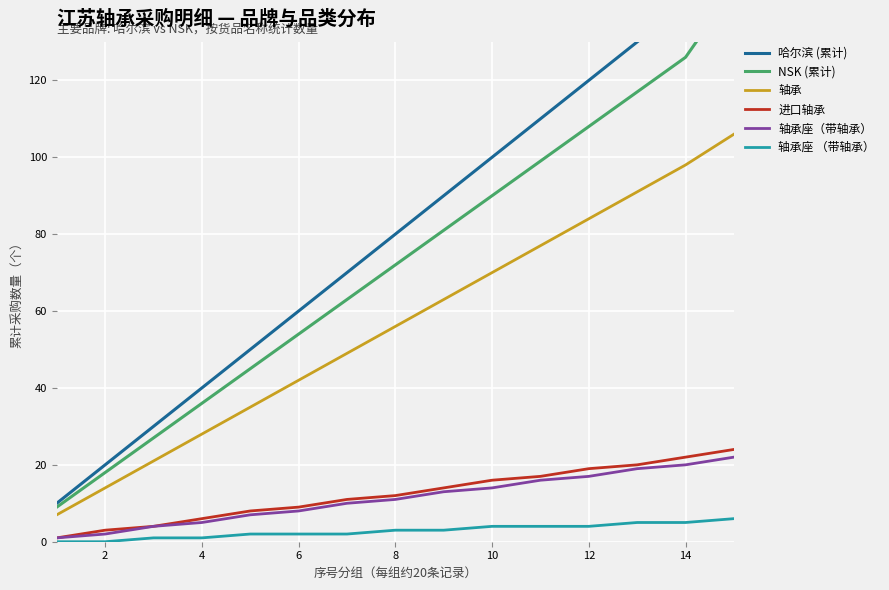

True or false: 轴承座（带轴承） has more than 1 points higher than both neighbors.

False